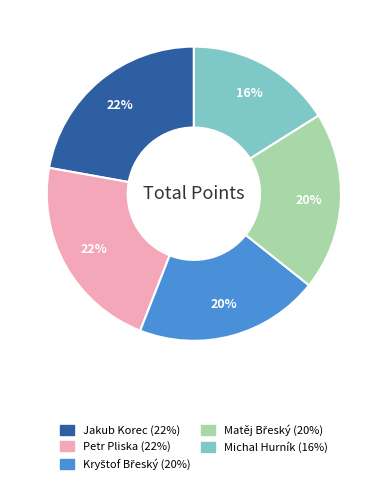

Does any single category account for the majority?

No